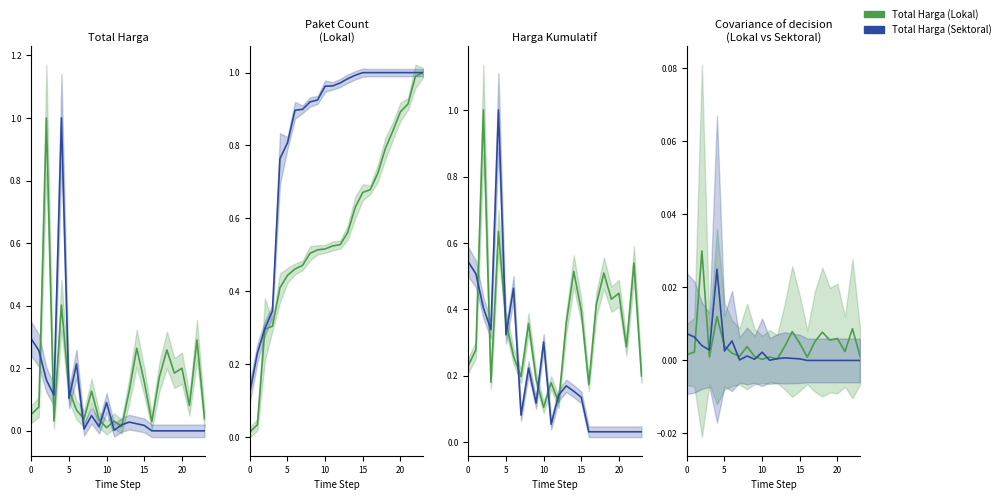

Which series changed the most between 6 and 11?

Total Harga (Sektoral)